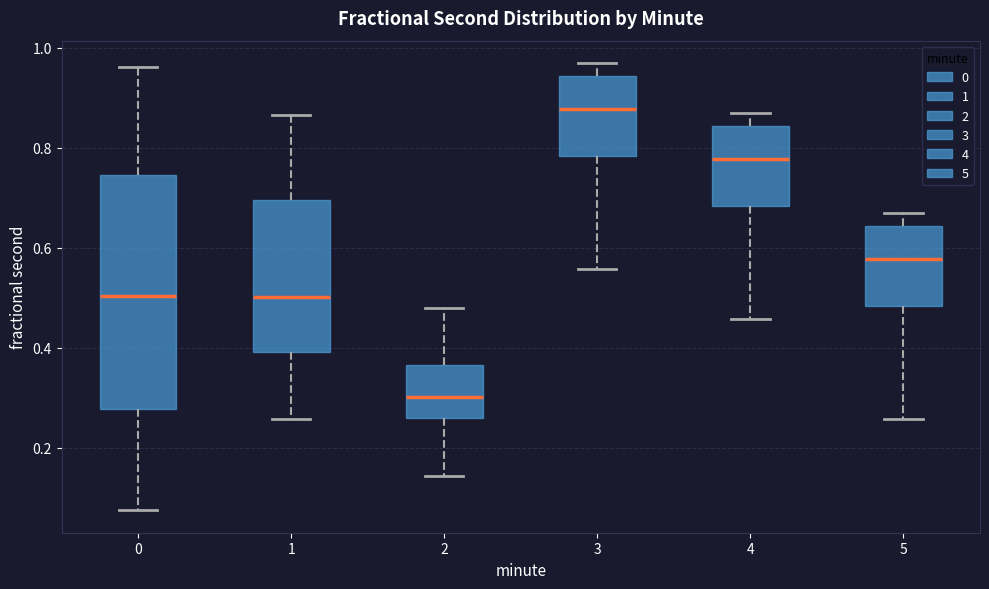

Where does the upper whisker of the box at x = 0 end on the y-axis? The values are not printed on the chart, so give them approximately, as read against the axis.

0.96